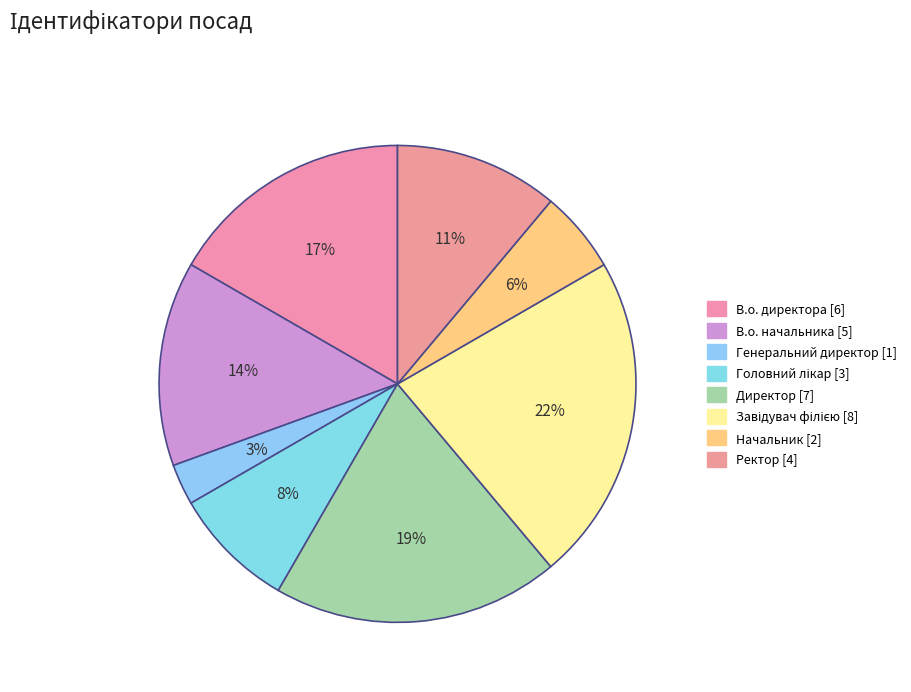

Count the number of slices in the pie.

8